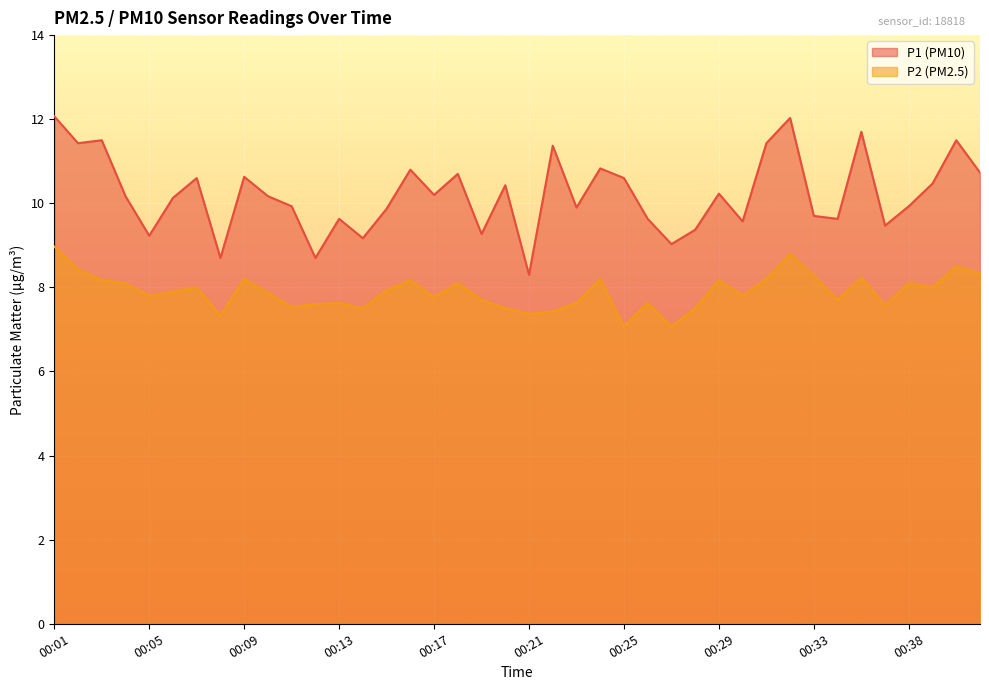

At how many categories does at least one series exceed 10?

22